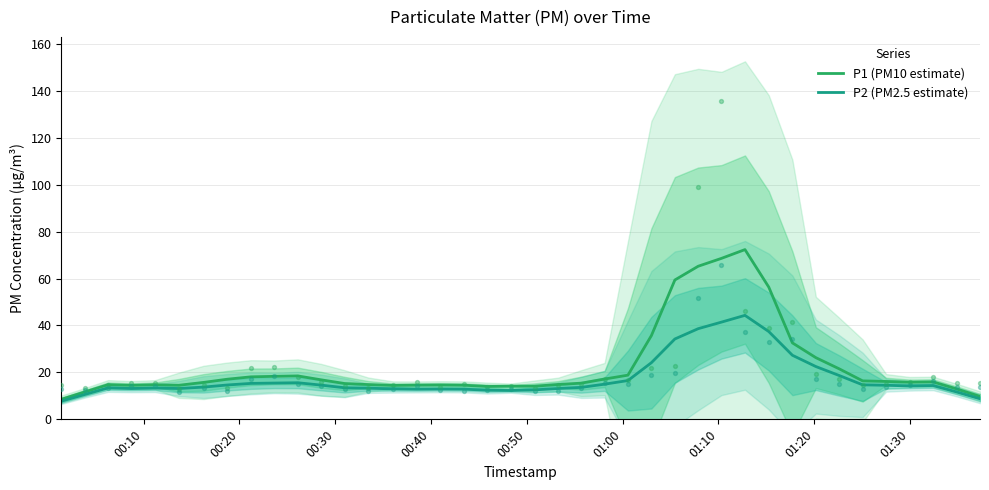

At how many categories does at least one series exceed 62?

3